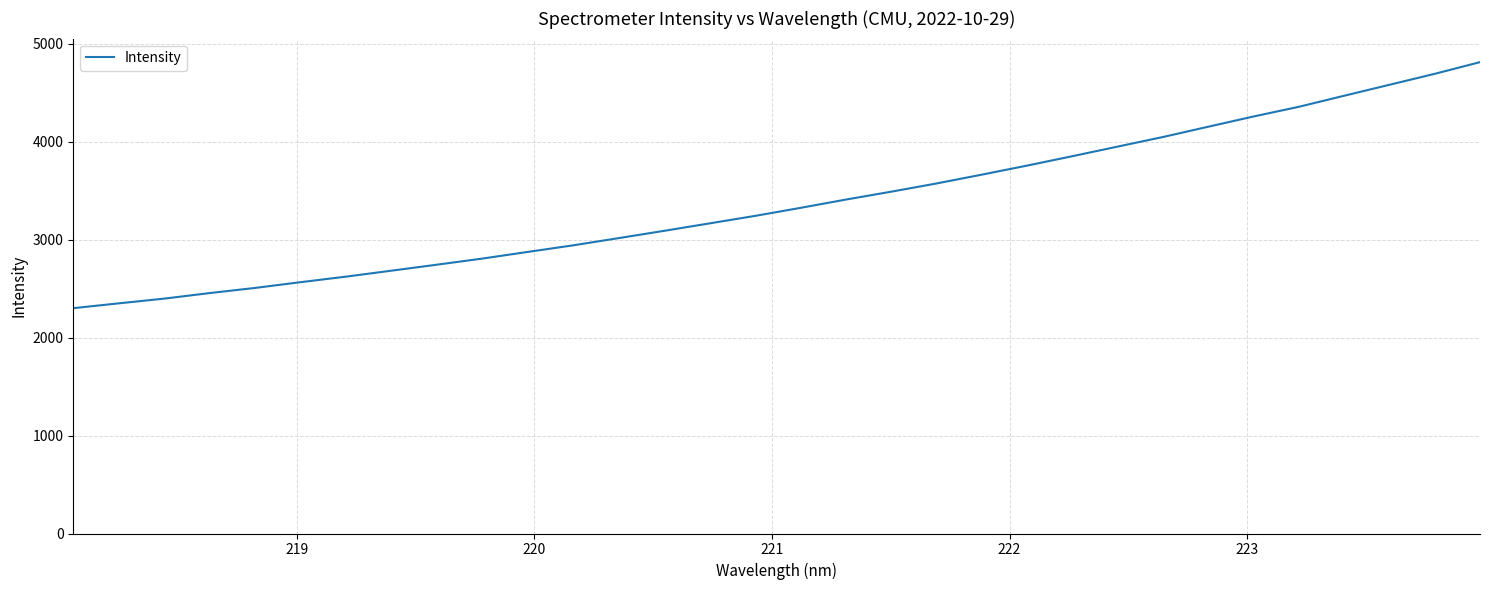

Reading right to left, extract all data points from this chart.

4813.8	4694.3	4582.3	4470.4	4357.3	4258.5	4153.7	4048.6	3950.7	3852.4	3756.3	3663.8	3573.5	3489.7	3409.0	3324.2	3242.6	3166.2	3090.2	3016.0	2942.5	2875.3	2807.2	2745.0	2683.9	2623.0	2566.5	2507.8	2455.3	2398.6	2350.4	2301.1